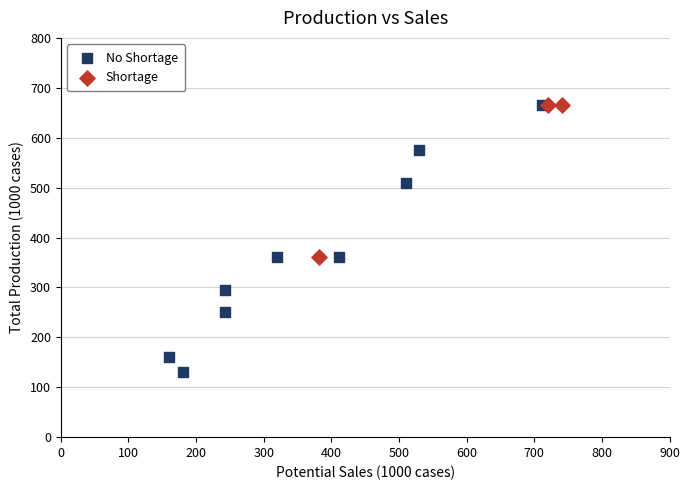

Which series contains the lowest Y value?

No Shortage